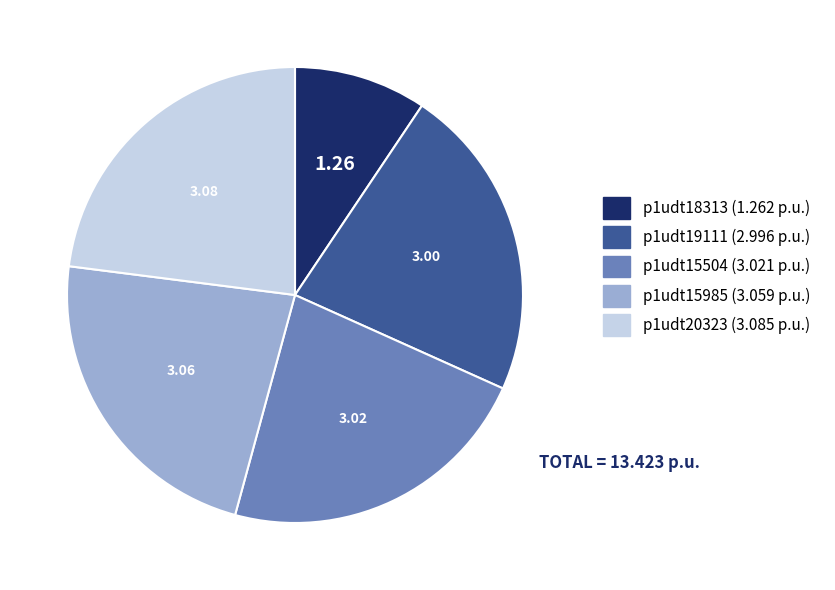

Between p1udt20323 and p1udt18313, which is larger?

p1udt20323